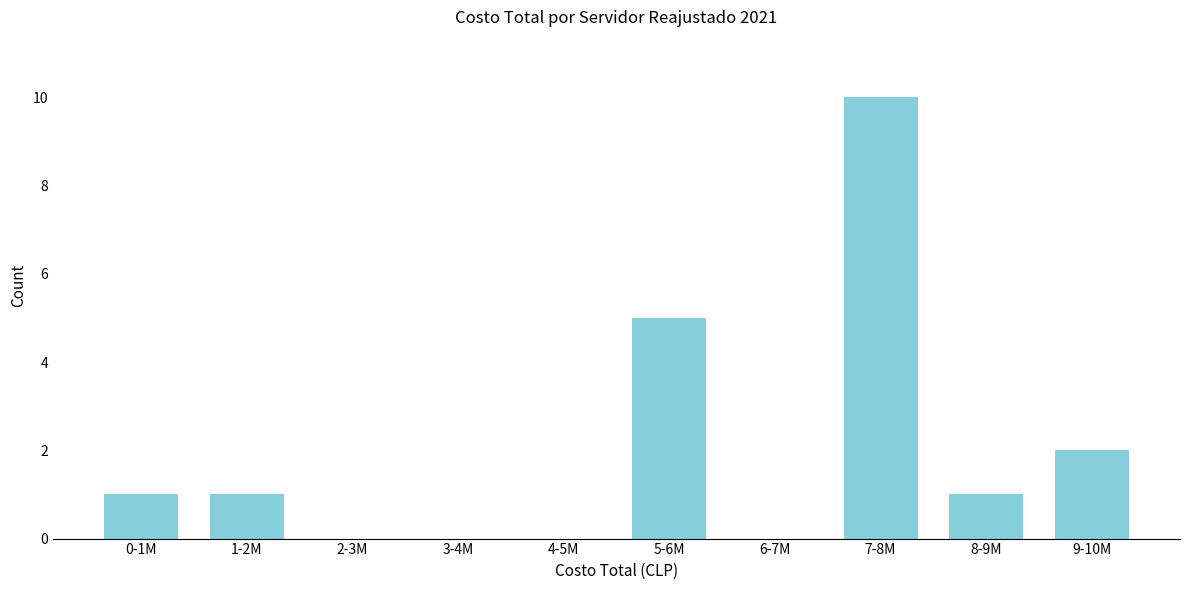

Reading left to right, transcribe all the data shown in this chart.

0-1M=1	1-2M=1	2-3M=0	3-4M=0	4-5M=0	5-6M=5	6-7M=0	7-8M=10	8-9M=1	9-10M=2